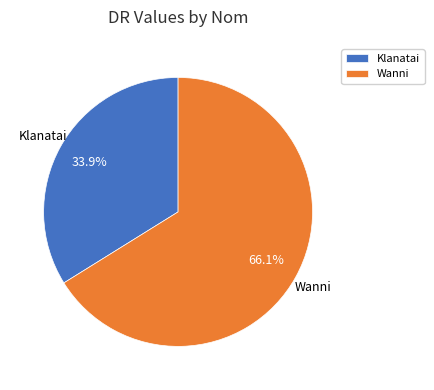

Which slice represents more than half of the pie?

Wanni